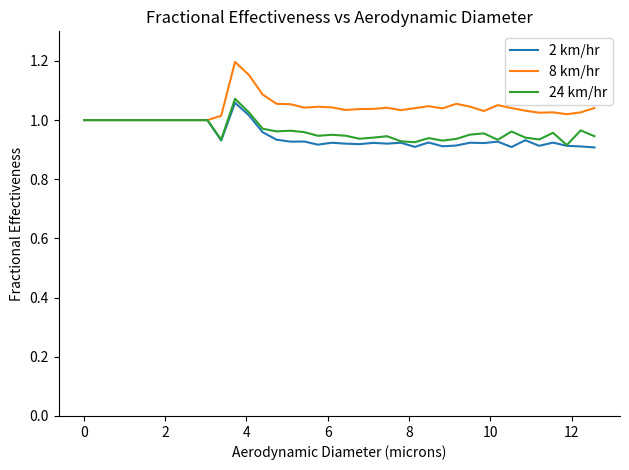

Which series has the largest total across all categories?

8 km/hr